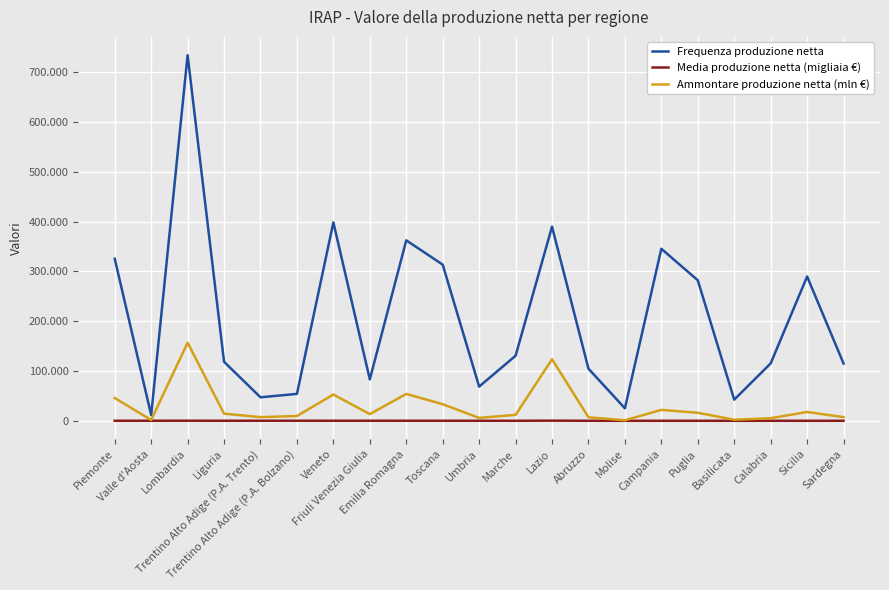

What is the label of the 14th point from the right?

Friuli Venezia Giulia